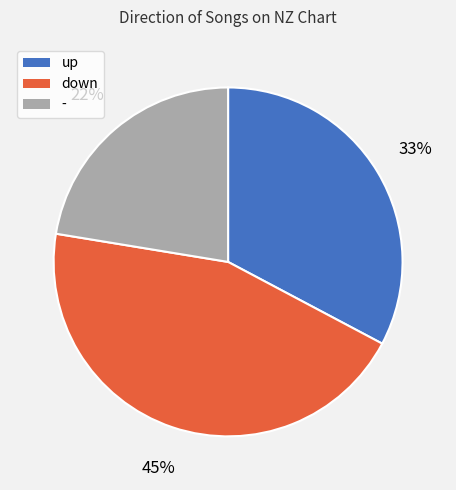

Rank the categories by value from lowest to highest.

-, up, down